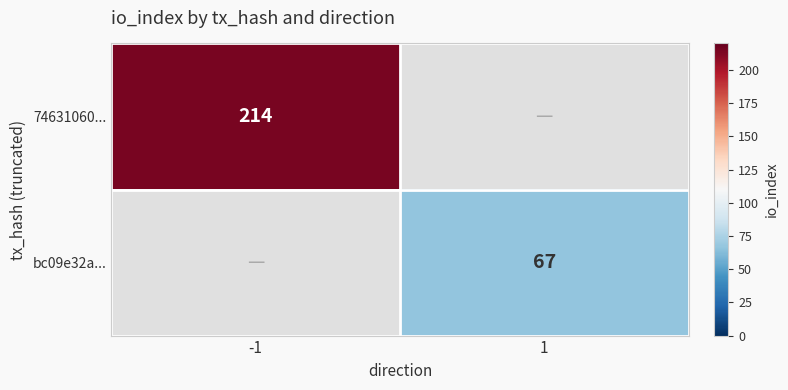

The bc09e32a... series shows 32 at 1. True or false?

False